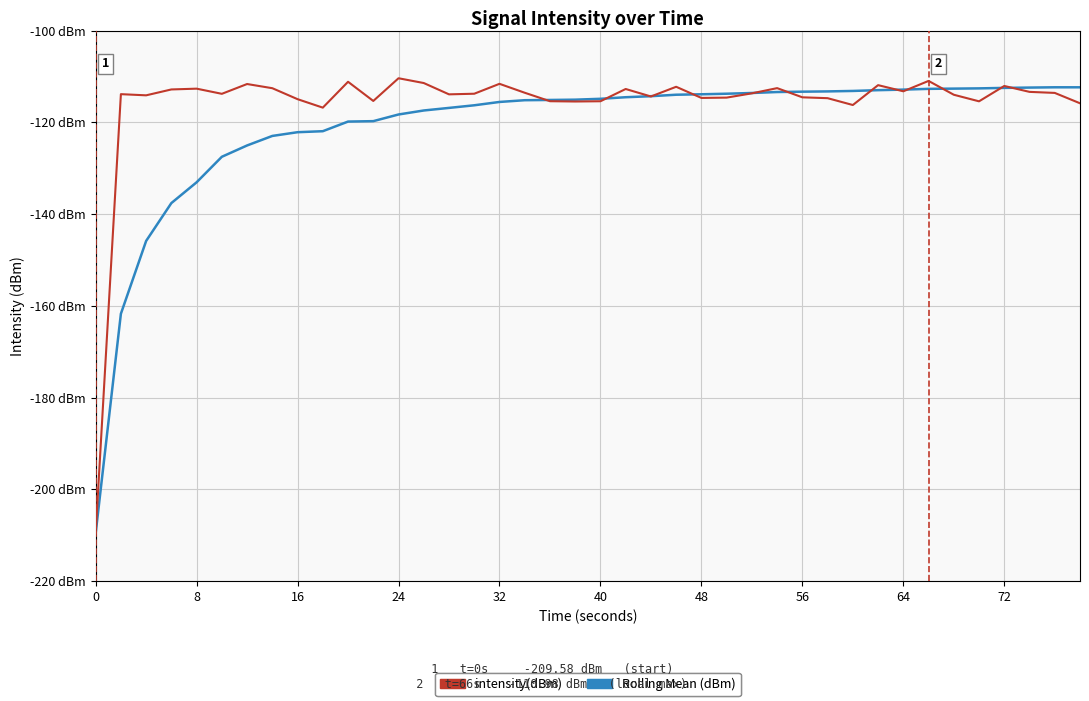

How many interior local valleys does the intensity(dBm) series have?

11